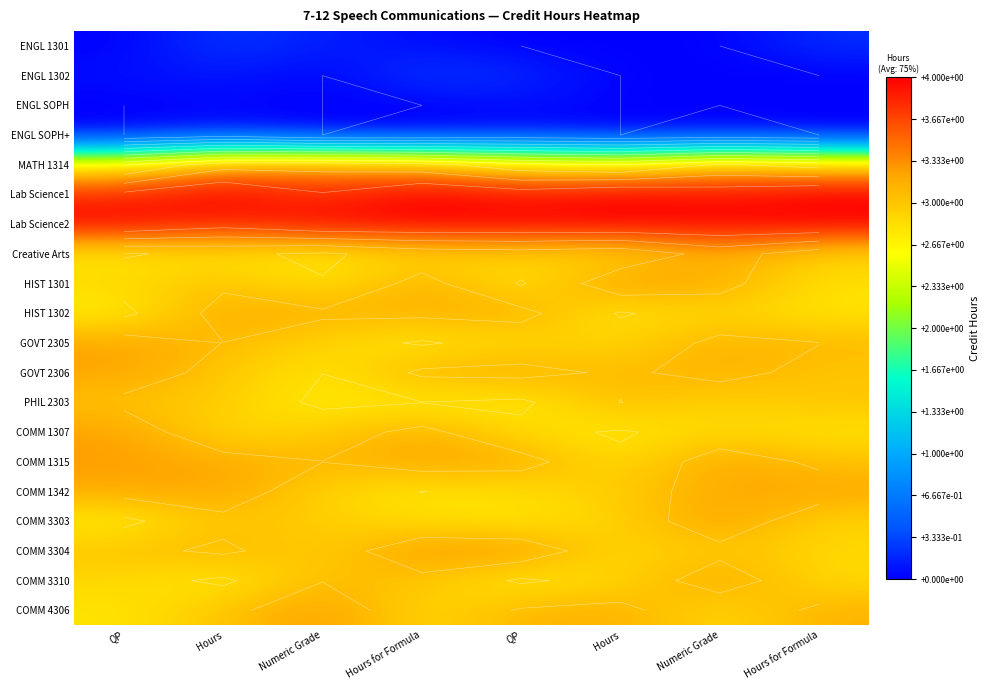

At which category is the sum across all series the highest?

Numeric Grade